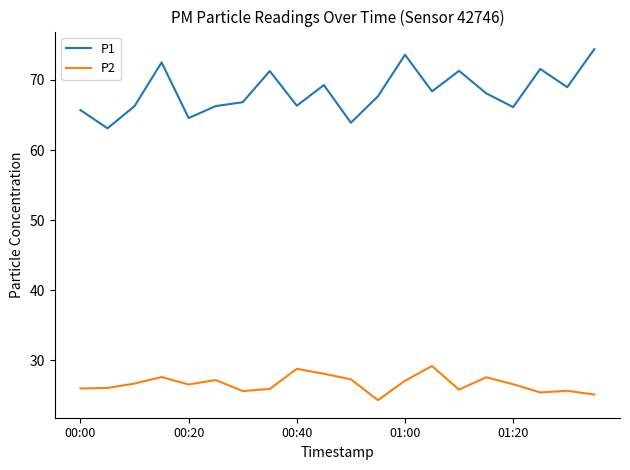

What is the maximum value shown in the chart?

74.4